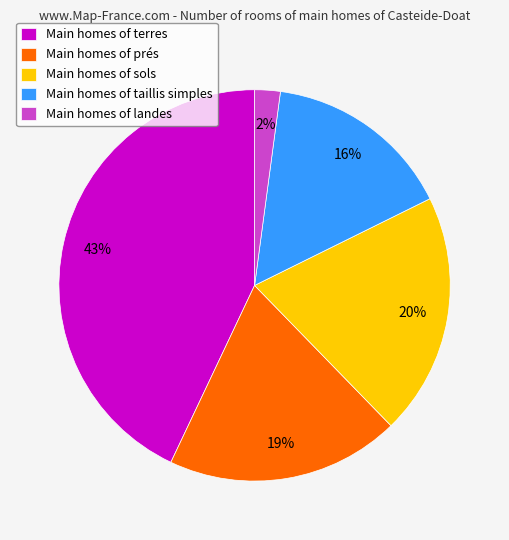

What is the smallest slice in the pie chart?

Main homes of landes